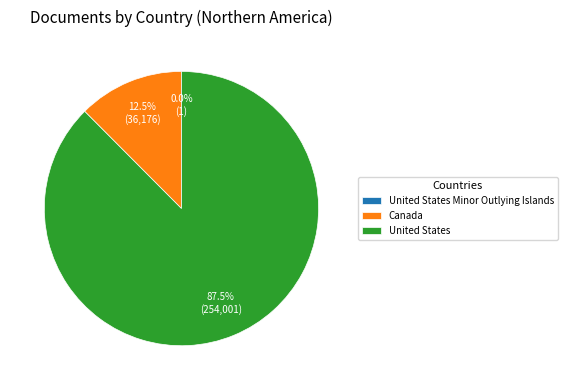

Between Canada and United States, which is larger?

United States